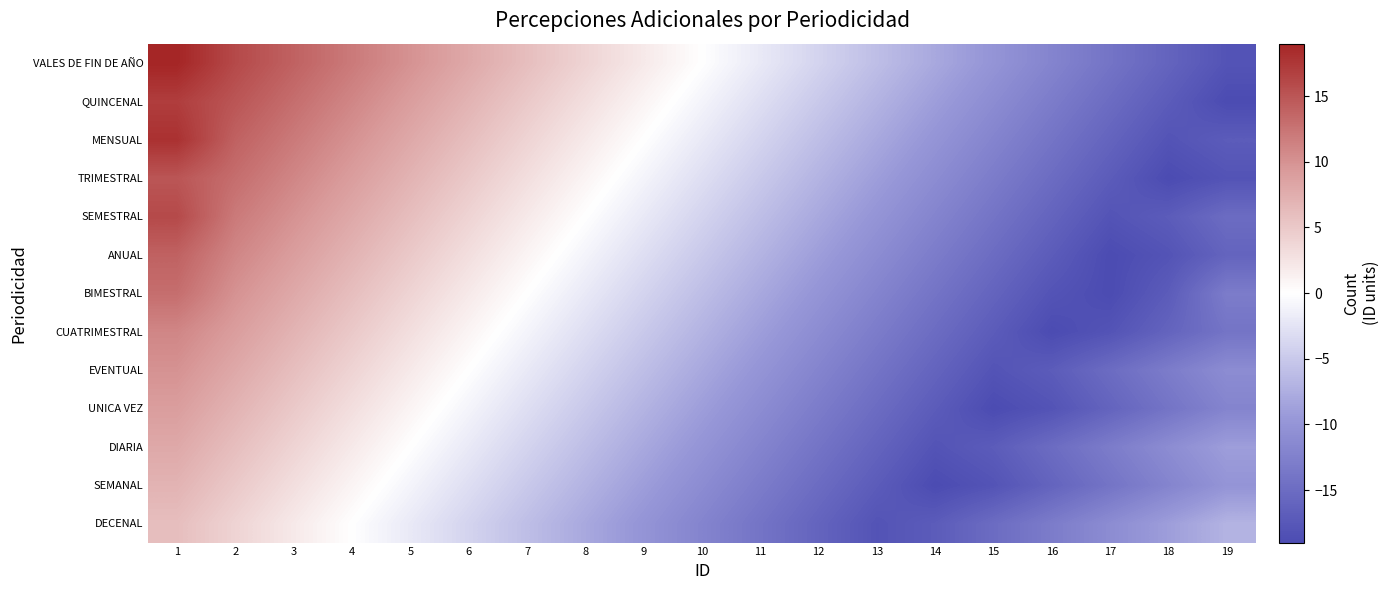

Which series has the largest range (max minus min)?

VALES DE FIN DE AÑO